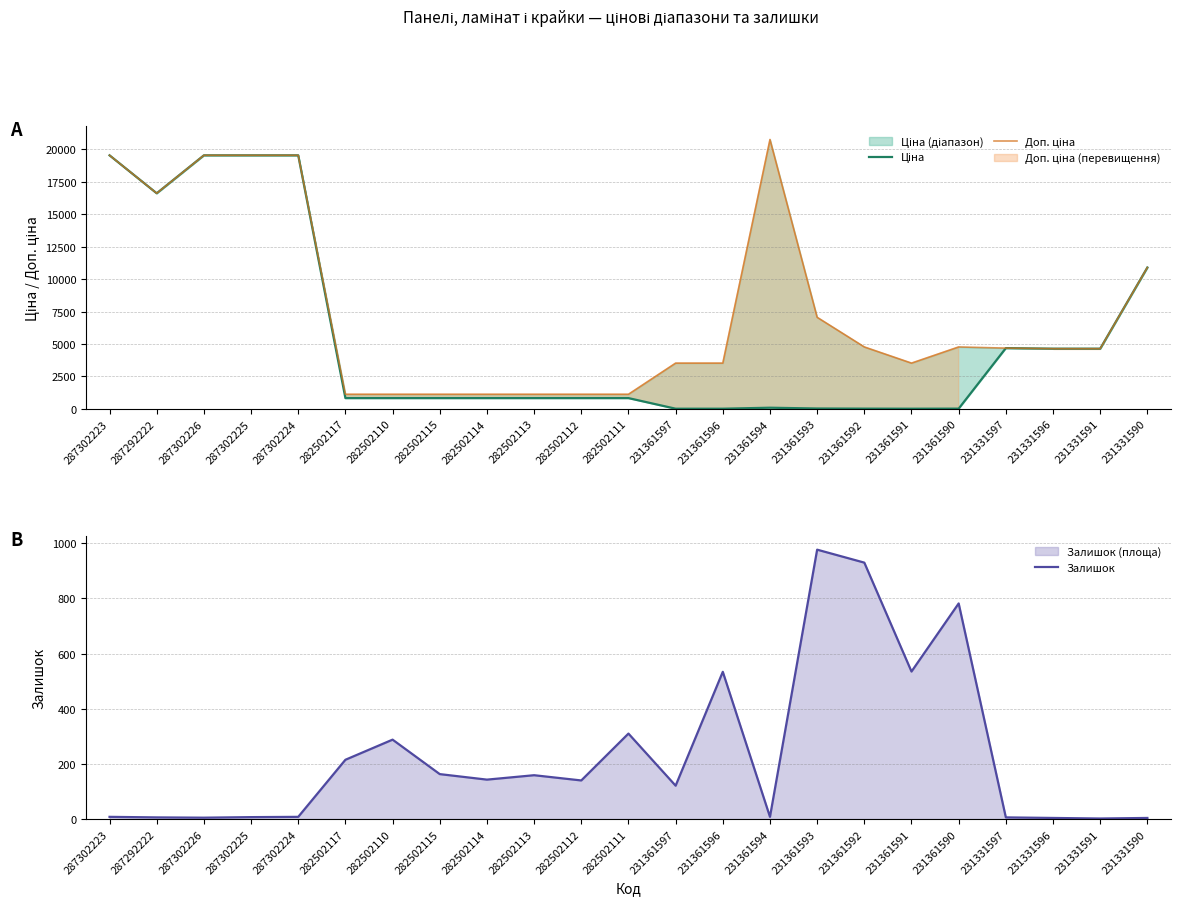

True or false: Залишок and Доп. ціна intersect in this chart.

False